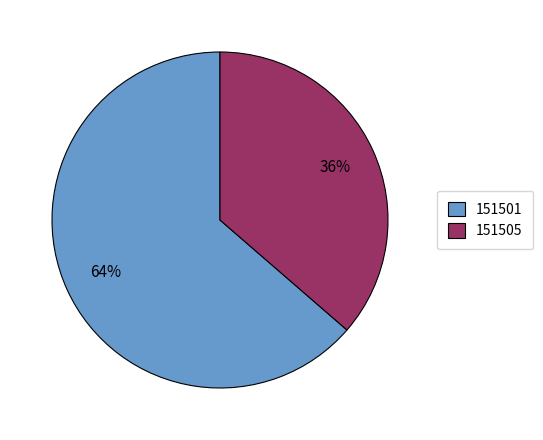

True or false: 151501 accounts for 64% of the total.

True